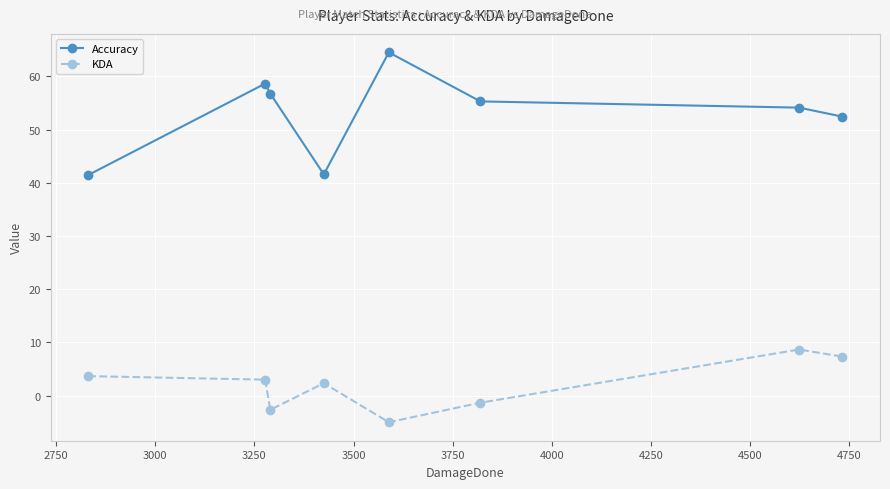

What is the value of the KDA point at the 3rd from the left?

-2.7